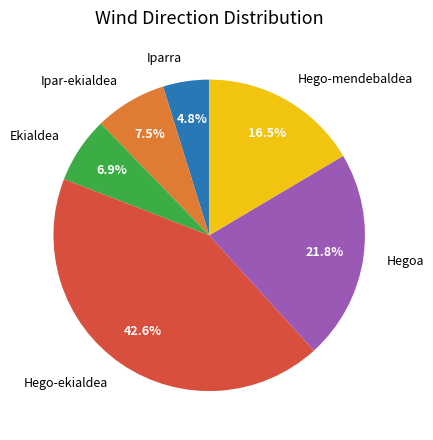

What is the smallest slice in the pie chart?

Iparra